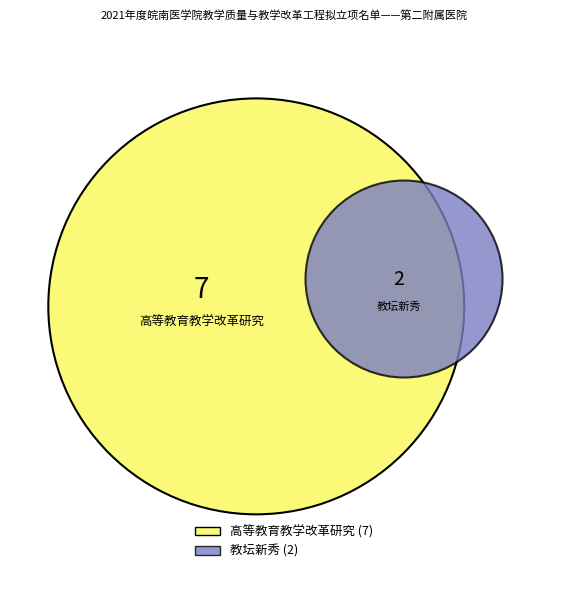

Do 高等教育教学改革研究 and 教坛新秀 together represent more than half of the pie?

Yes